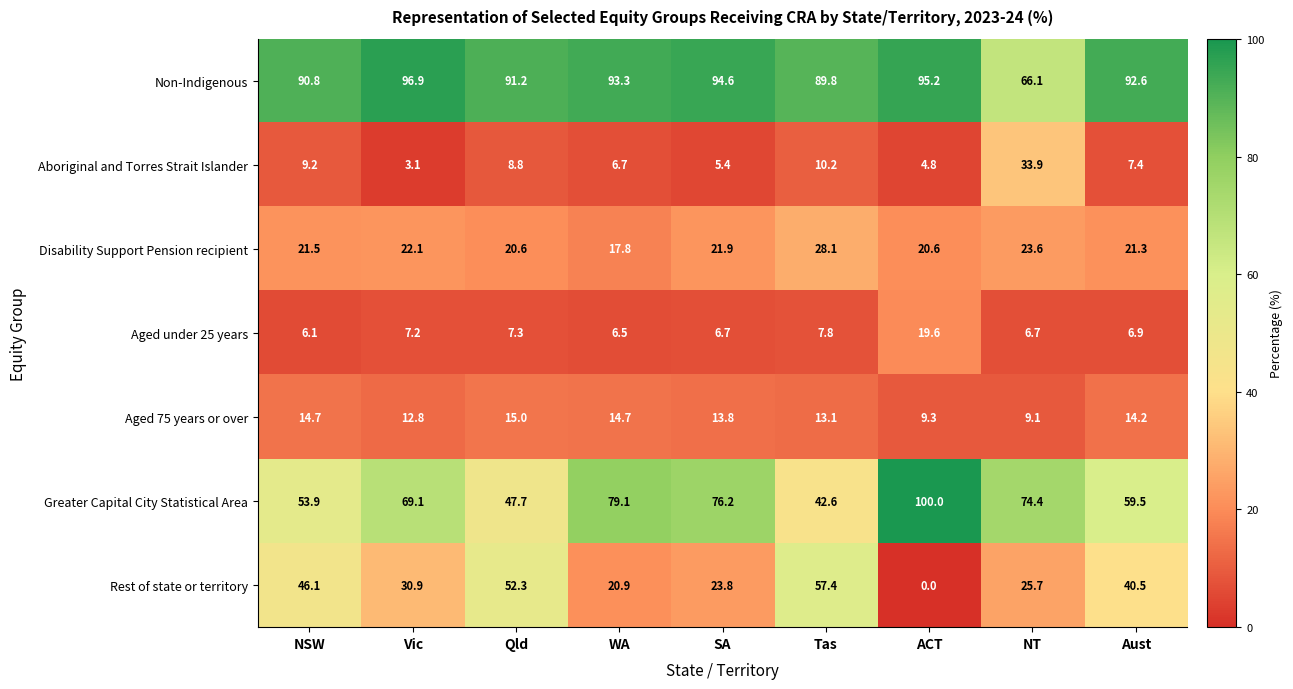

The Aged 75 years or over series shows 14.2 at Aust. True or false?

True